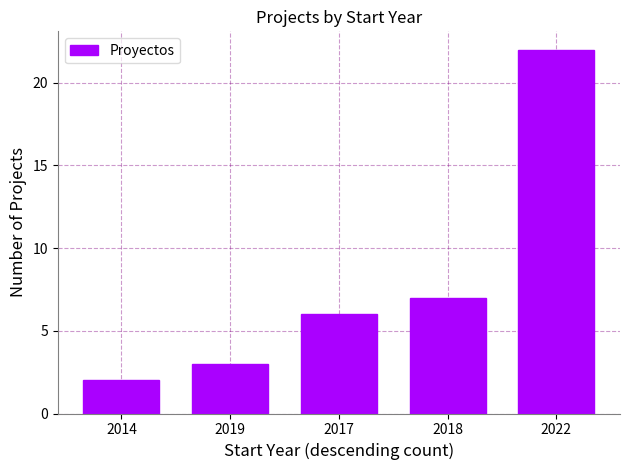

List the labels in order of value, smallest first.

2014, 2019, 2017, 2018, 2022